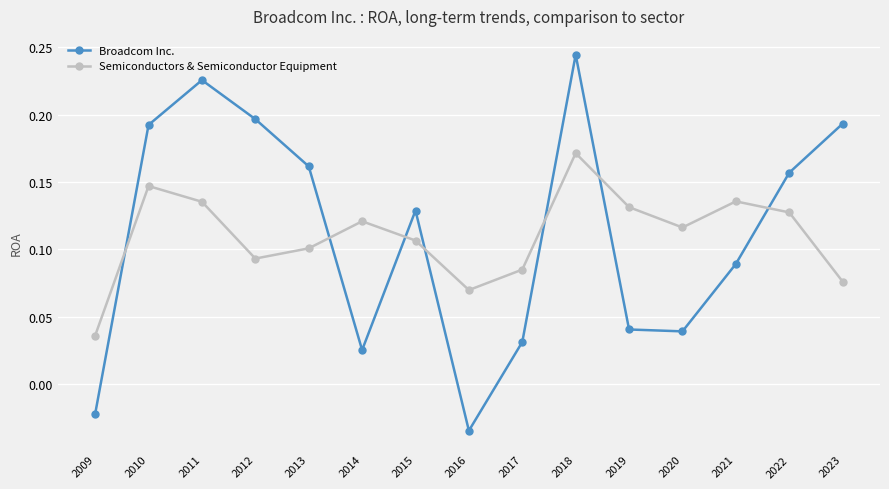

The Broadcom Inc. series shows 0.1 at 2010. True or false?

False